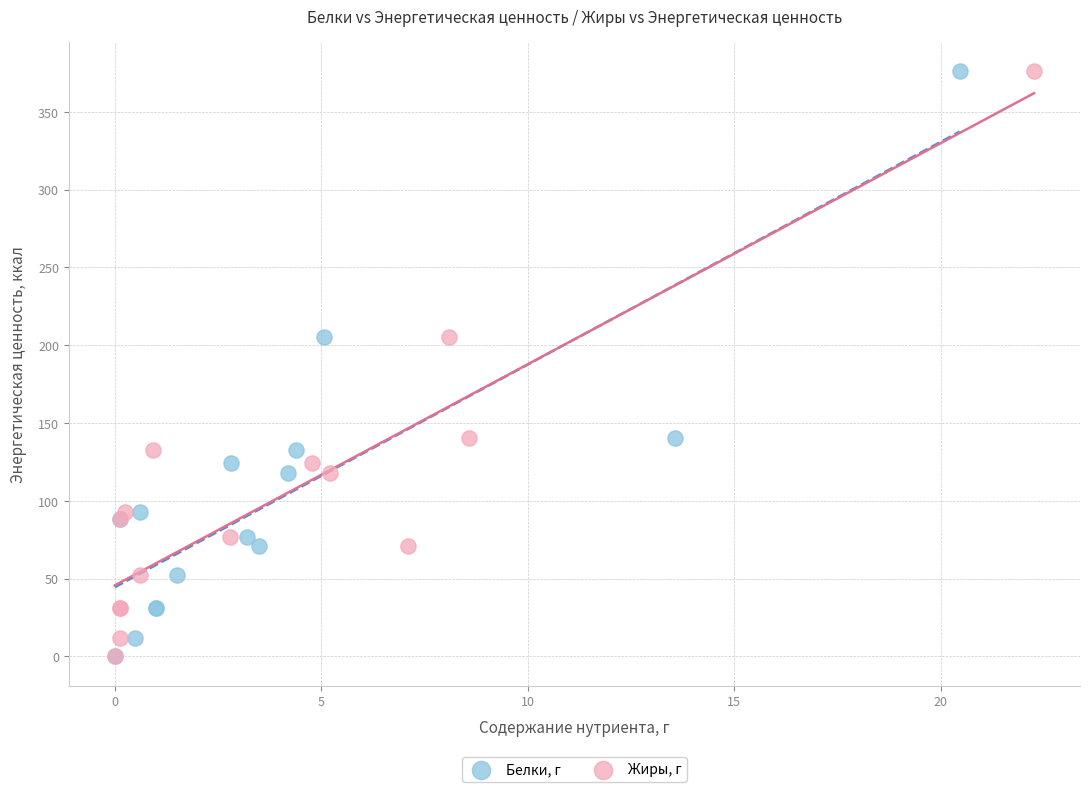

What are all the series names shown in the legend?

Белки, г, Жиры, г